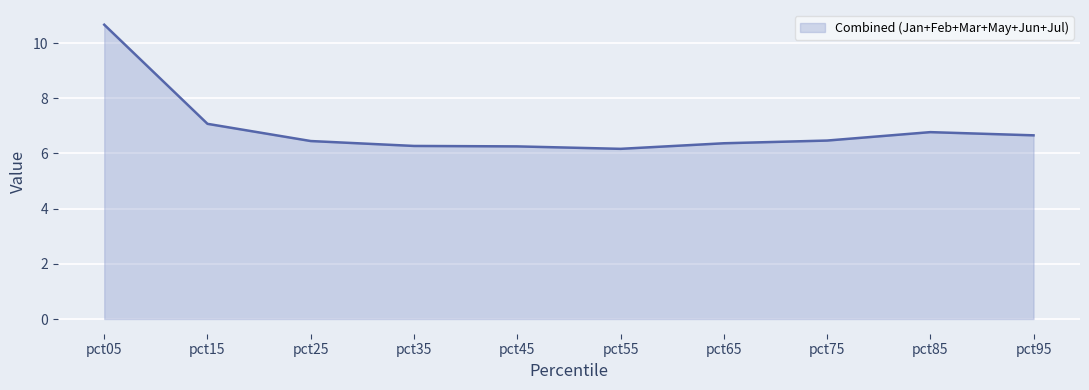

Does the chart have visible grid lines?

Yes